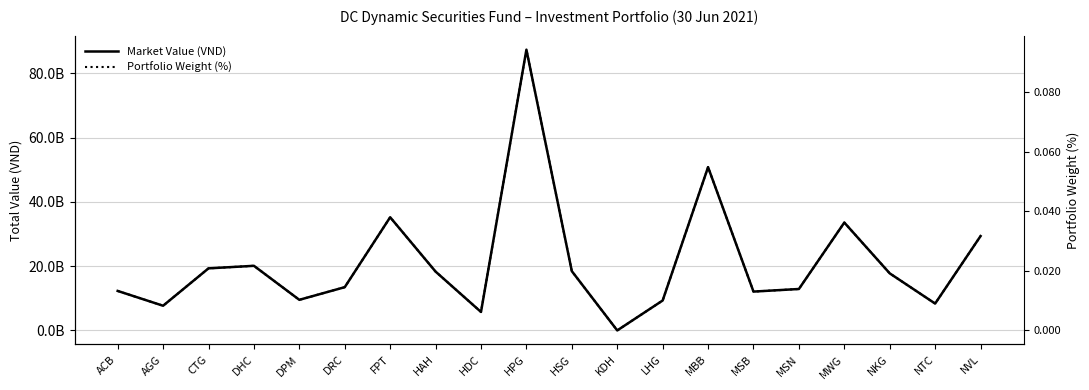

Is it true that Market Value (VND) equals 5747925000.0 at HDC?

True